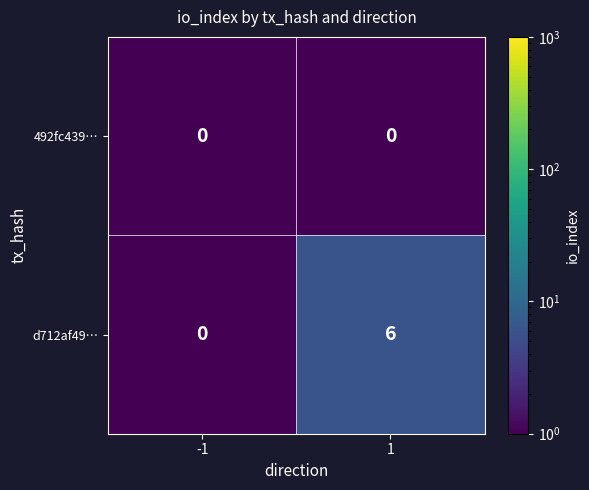

Is it true that 492fc439… equals 0 at 1?

True